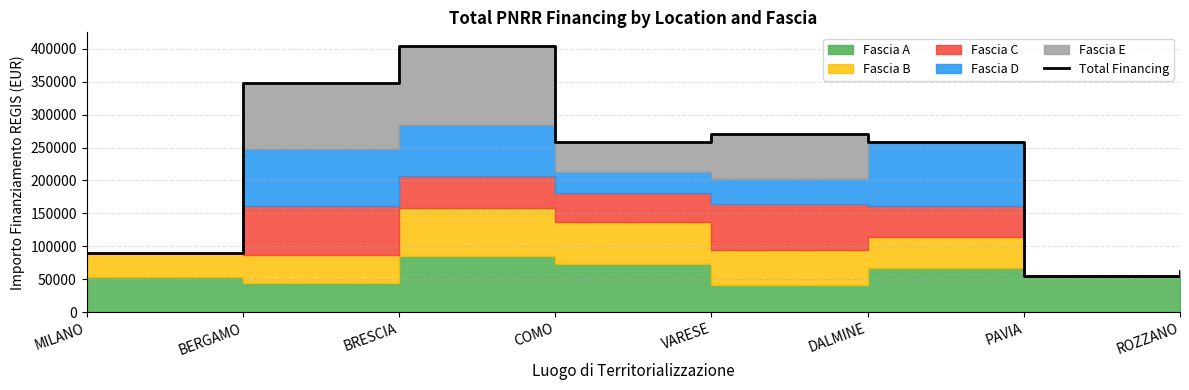

Approximately how many times larger is the value at VARESE compared to BRESCIA?

0.7